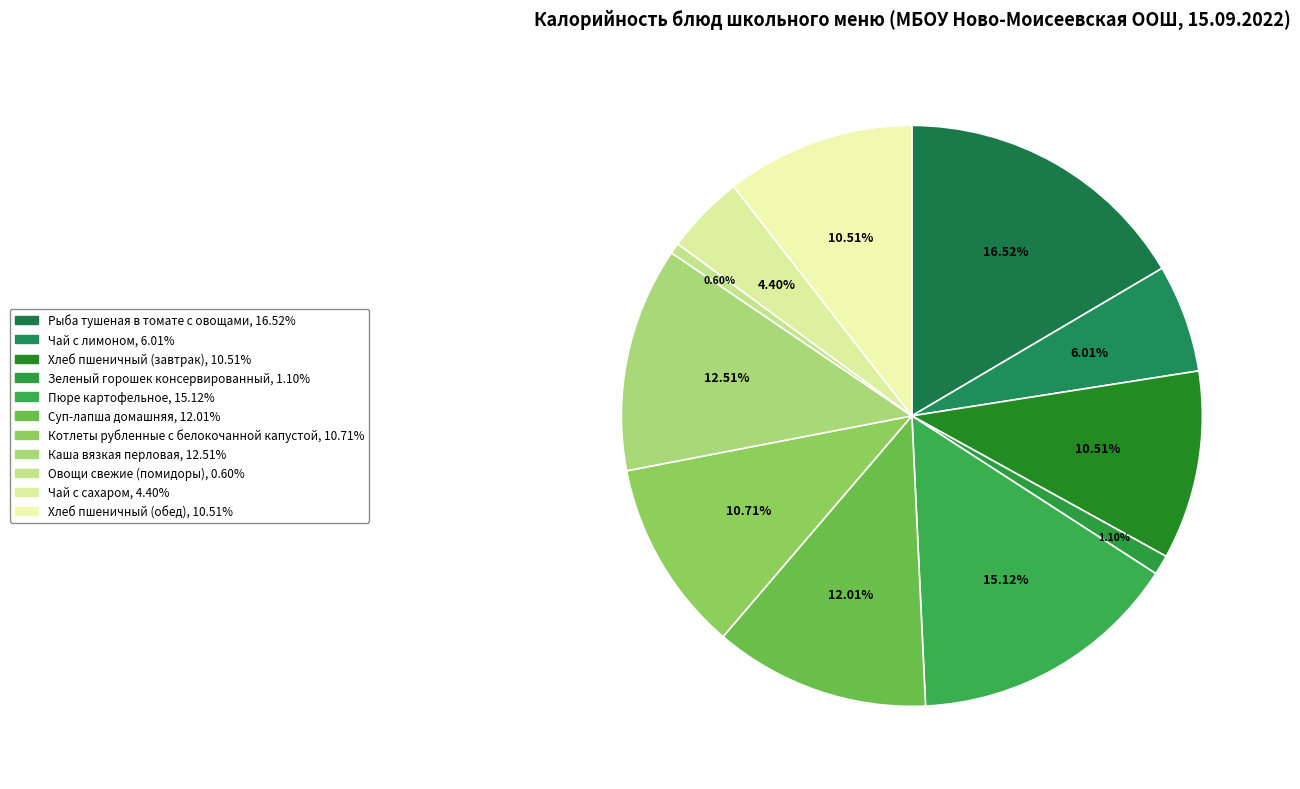

Which category has the biggest portion of the pie?

Рыба тушеная в томате с овощами